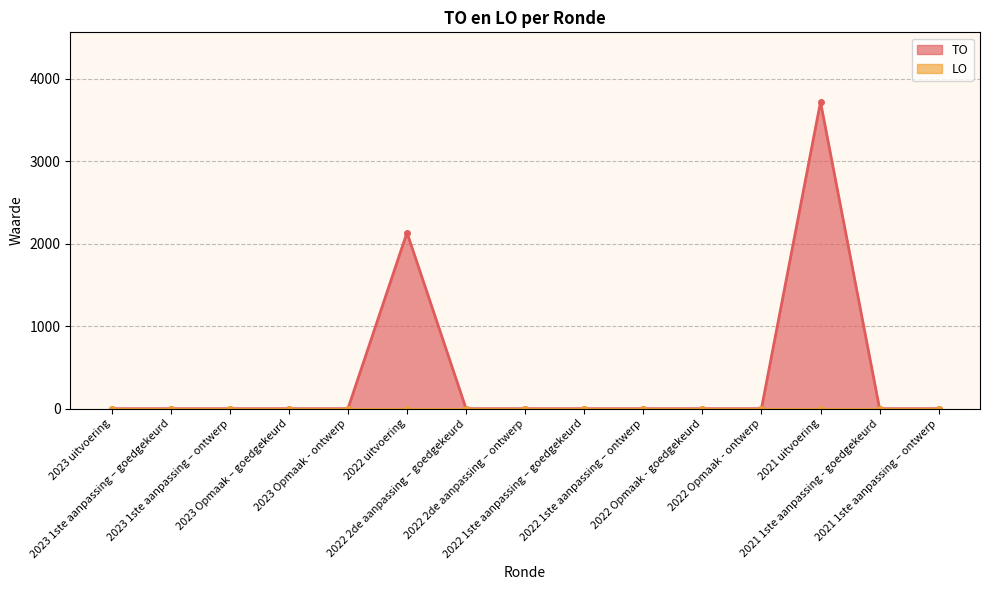

What is the label of the 10th point from the left?

2022 1ste aanpassing – ontwerp